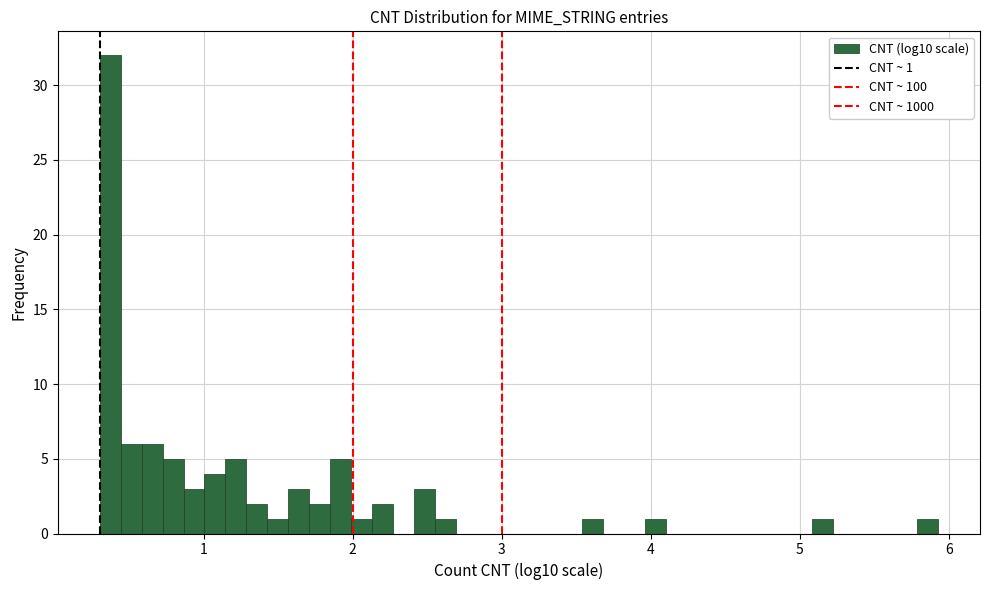

Around what value on the x-axis is the tallest bar? Give the approximate position of its centre, as read against the axis.

0.4